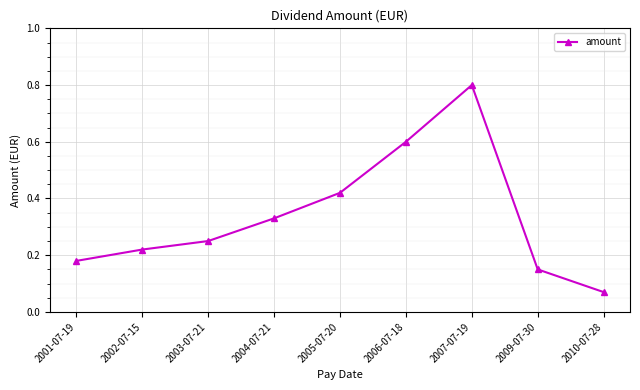

Between 2007-07-19 and 2001-07-19, which is larger?

2007-07-19